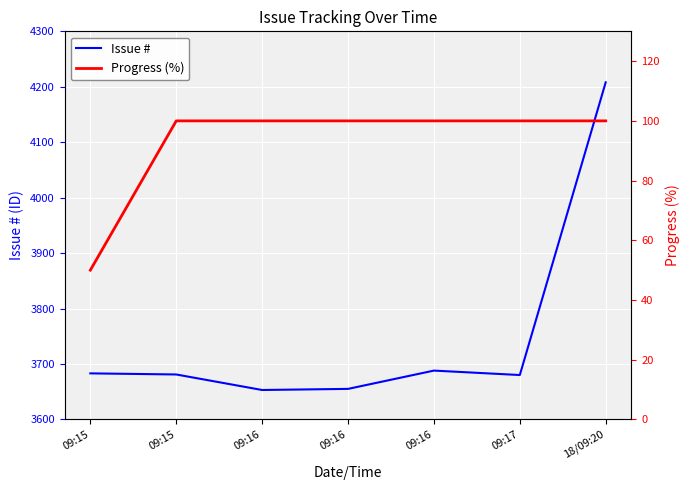

How many lines are shown in the chart?

2